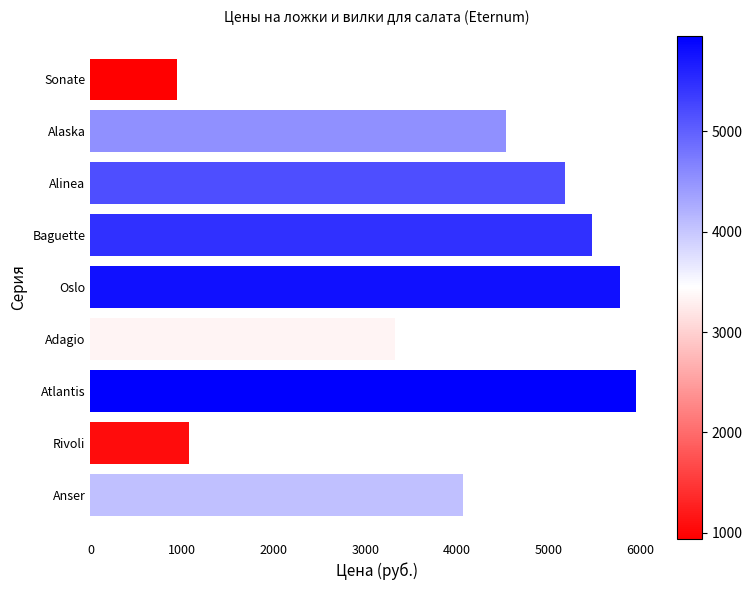

What is the average value?

4038